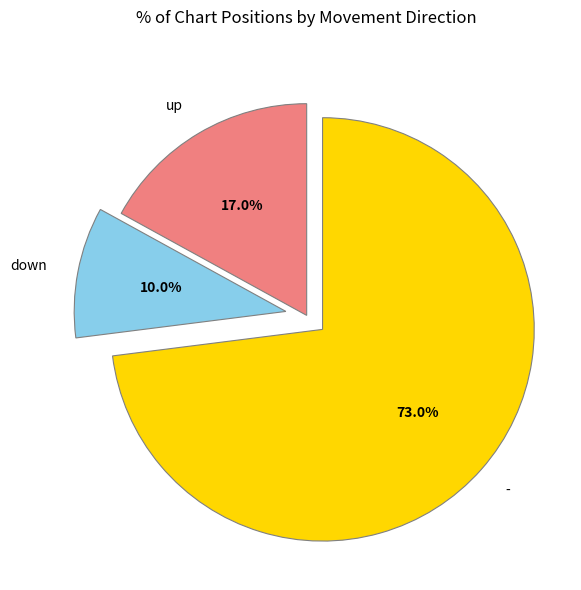

Does down account for over 50% of the chart?

No